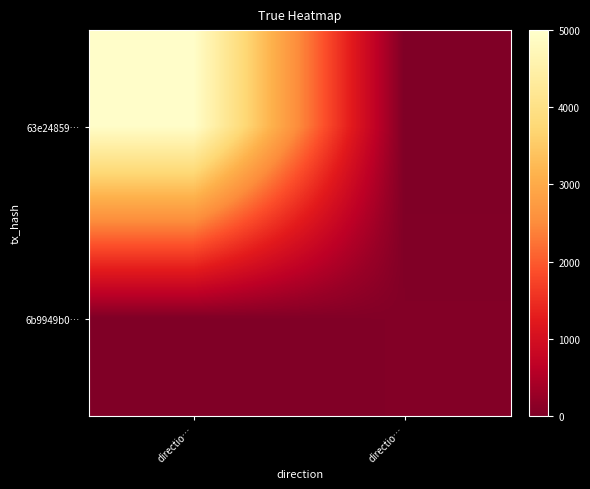

At how many categories does at least one series exceed 256?

1